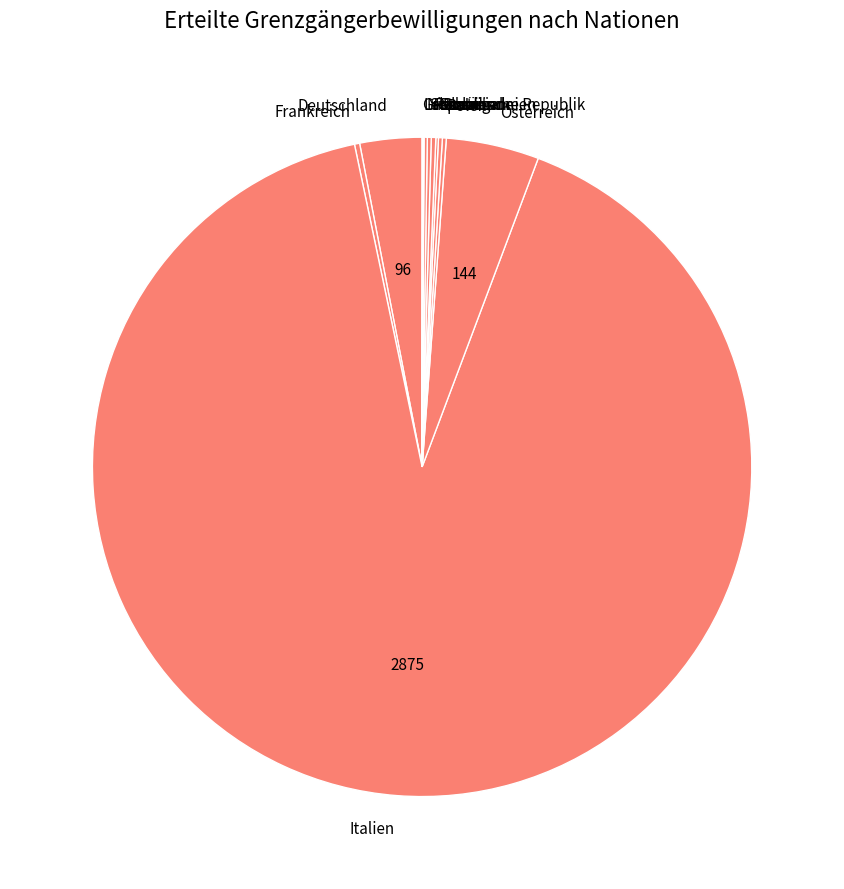

Does any single category account for the majority?

Yes